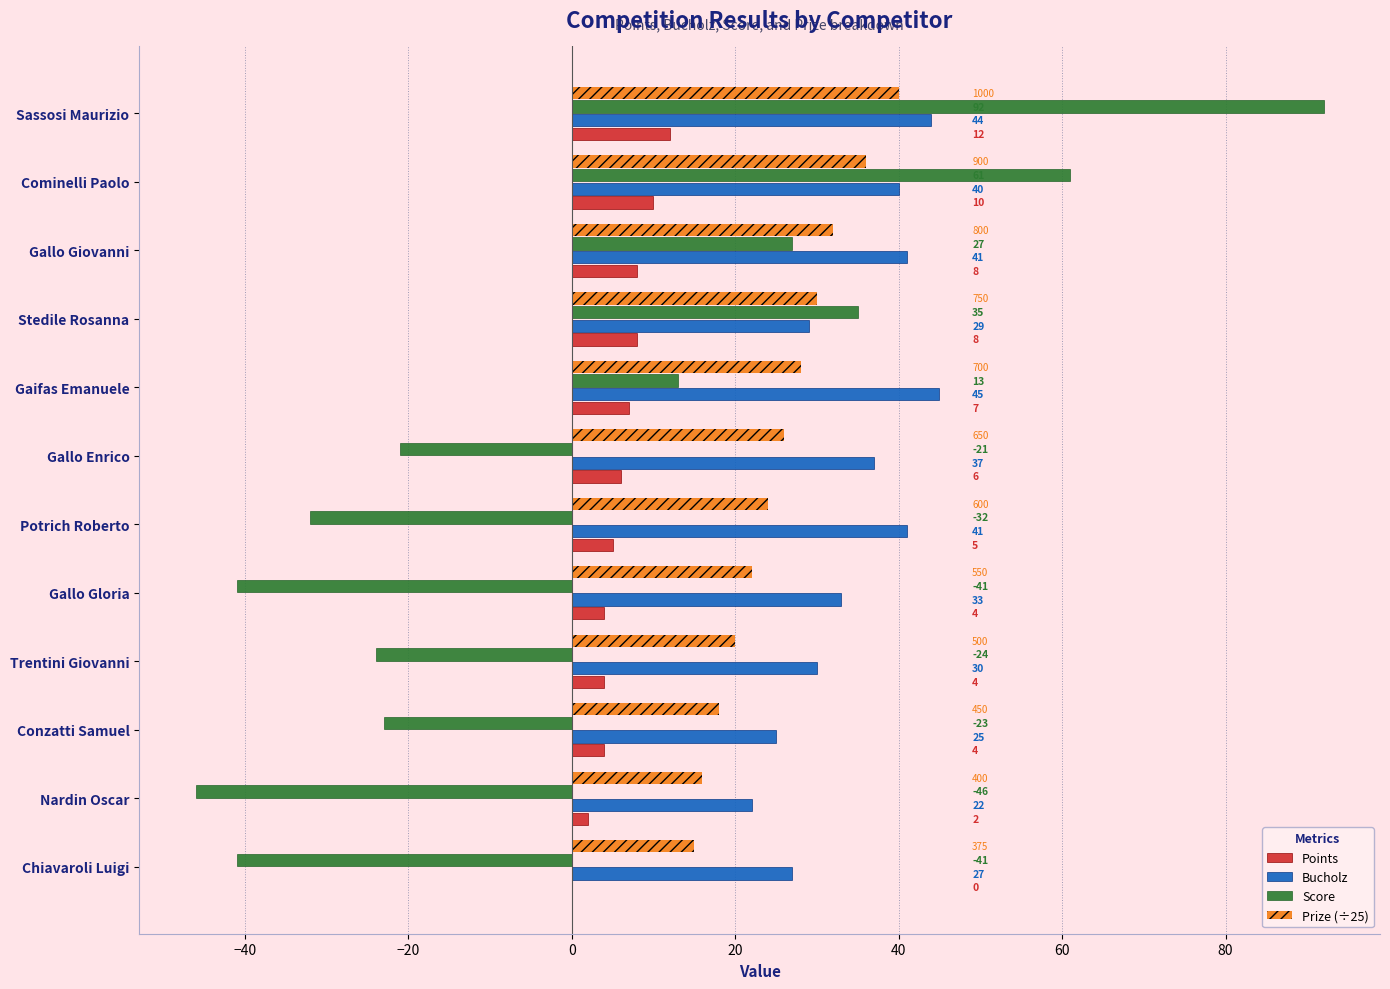

The Score series shows 5 at Gaifas Emanuele. True or false?

False